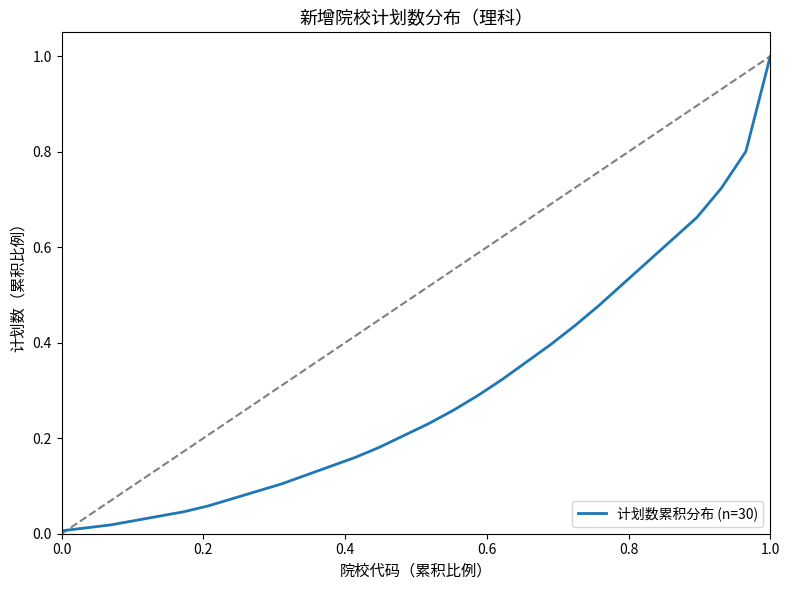

How many positive values are there?

30